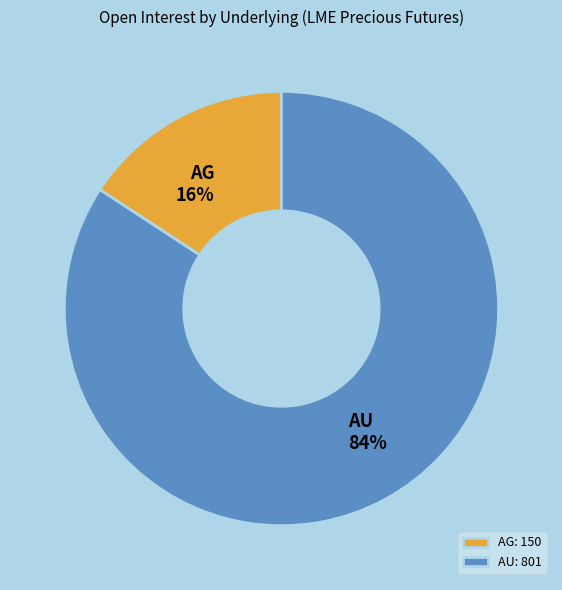

Which has a higher value, AU or AG?

AU